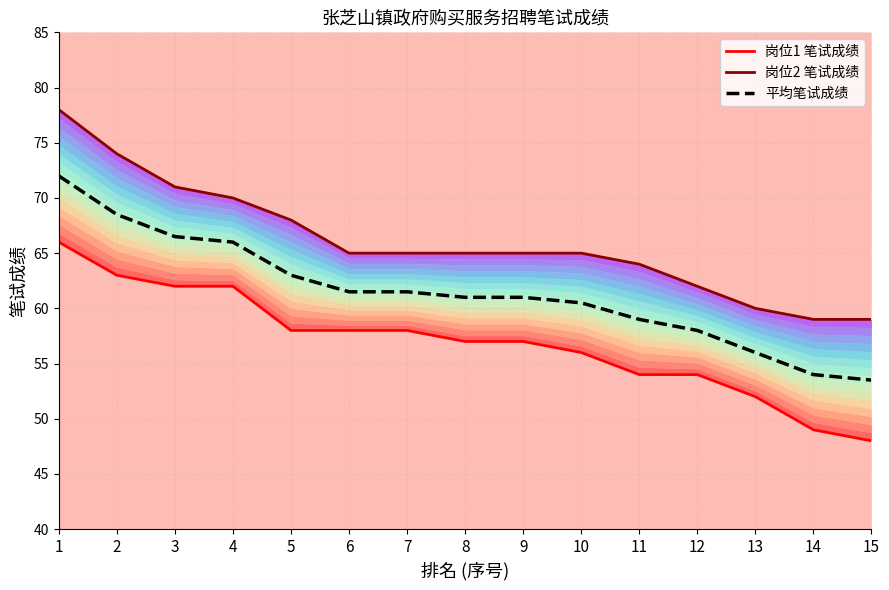

True or false: 岗位1 笔试成绩 and 岗位2 笔试成绩 intersect in this chart.

False